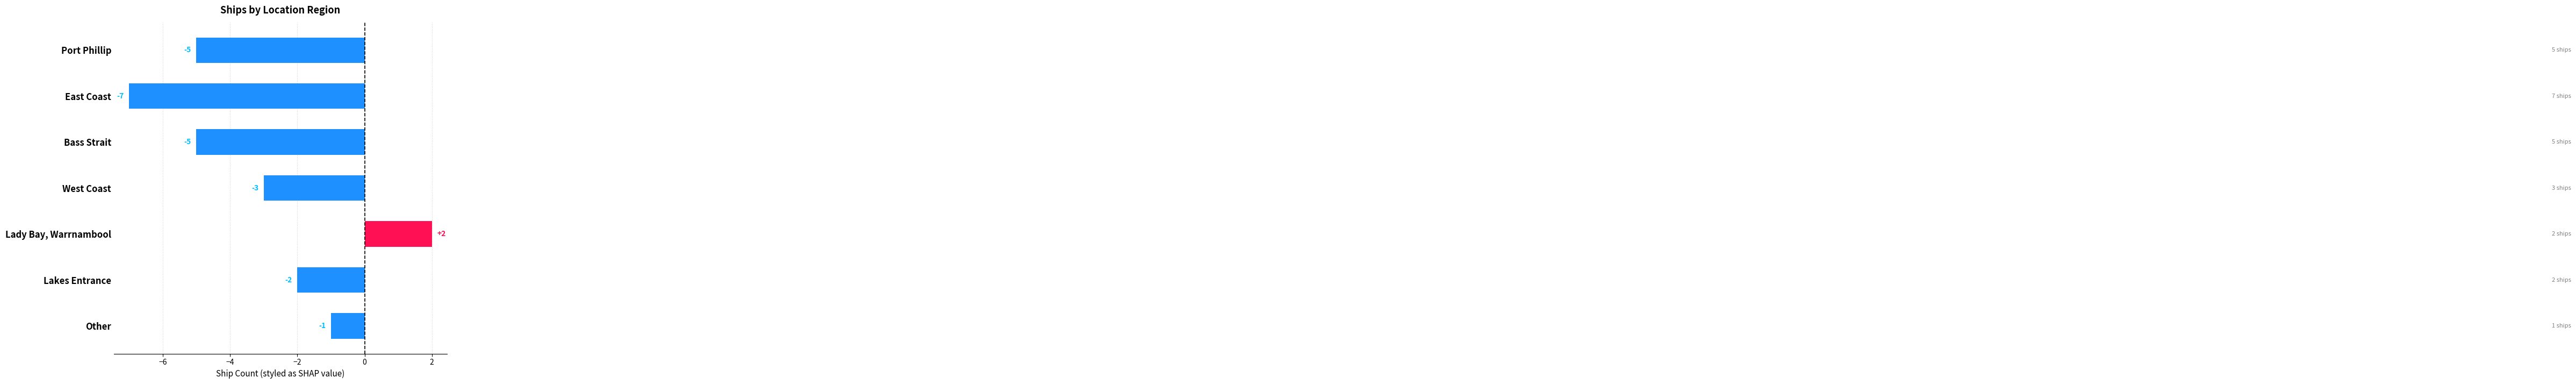

How many values are above zero?

1